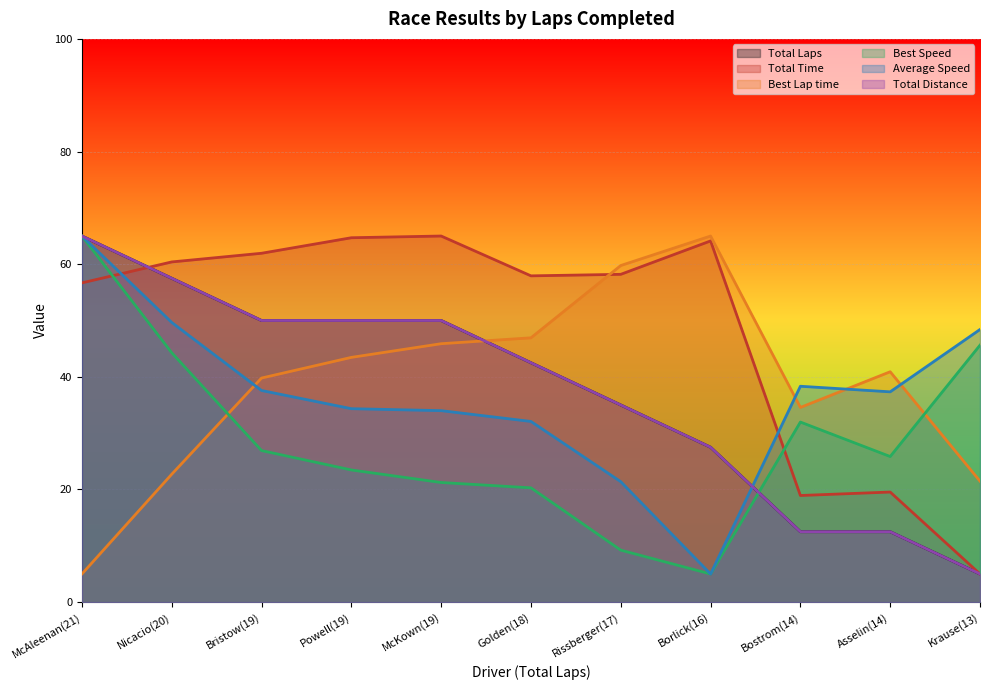

What is the value of the Average Speed point at the 8th from the left?

5.0